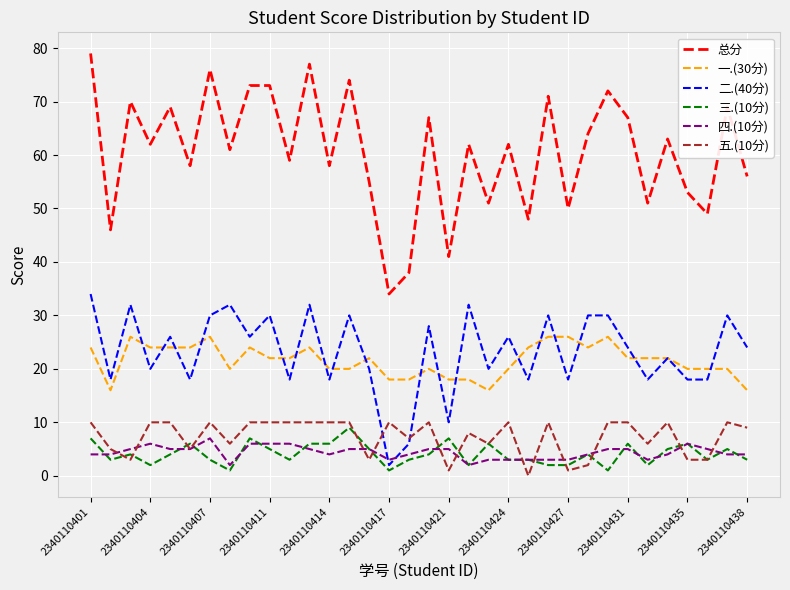

What is the greatest value displayed?

79